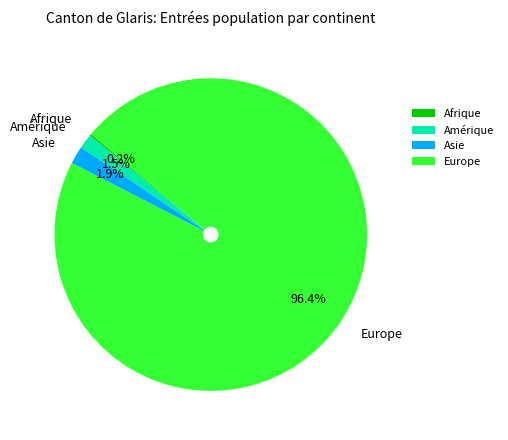

Which category has the biggest portion of the pie?

Europe